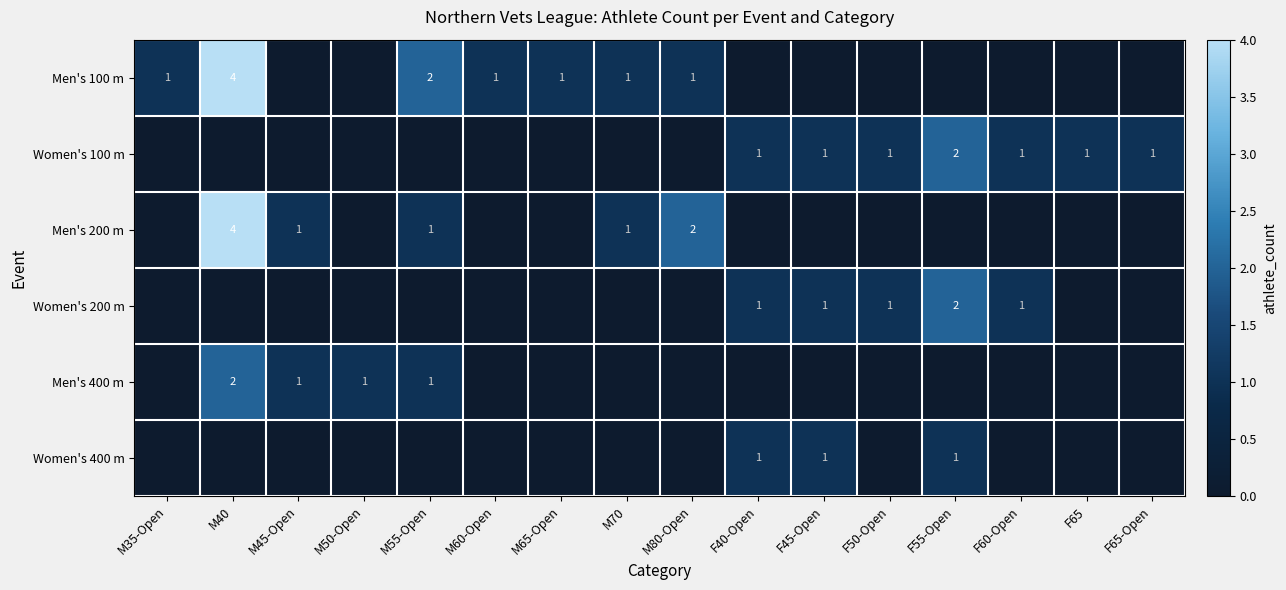

What is the total value across all series at M80-Open?

3